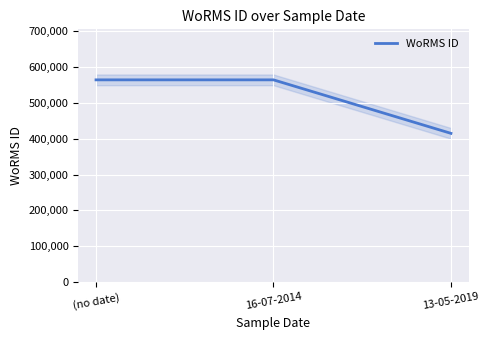

What position from the right is (no date)?

3